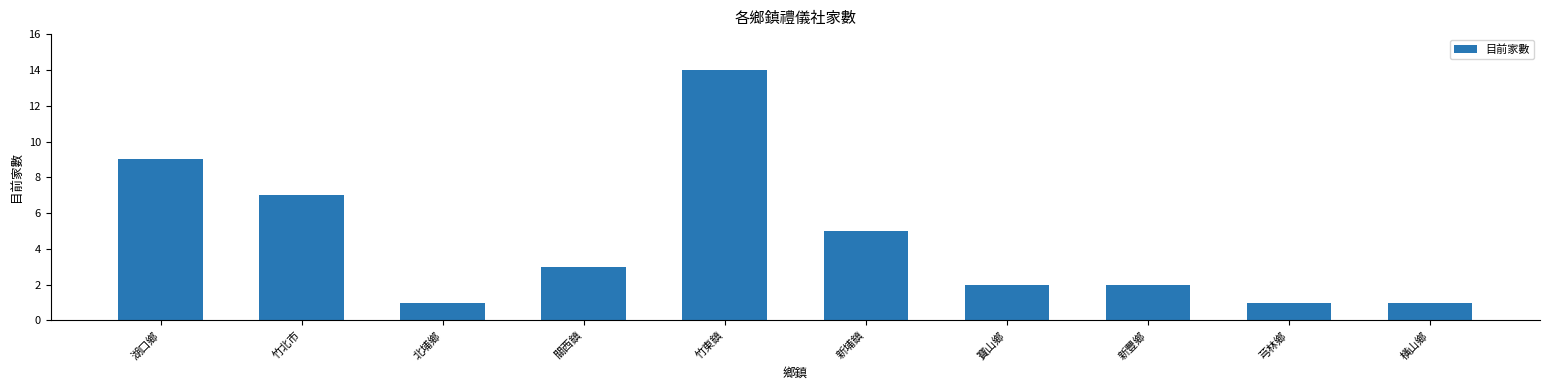

How many bars are there in total?

10